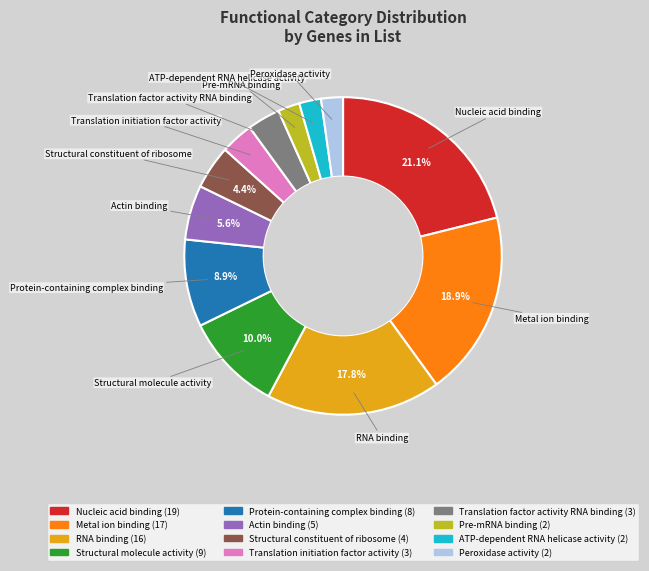

What is the largest slice in the pie chart?

Nucleic acid binding